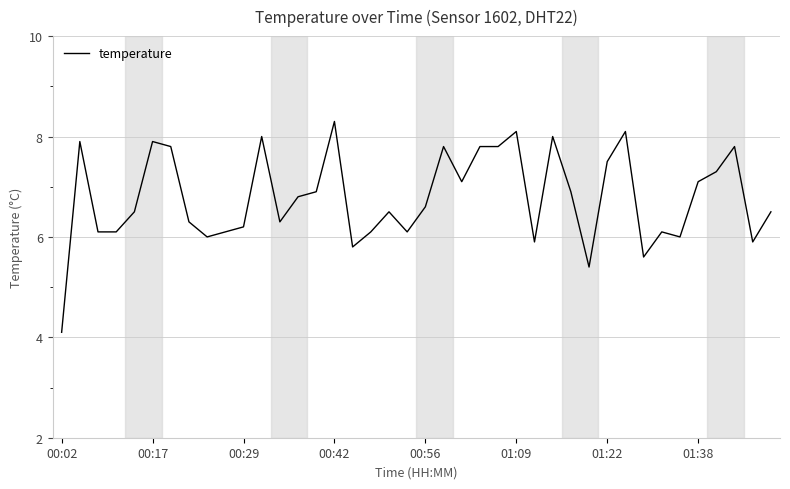

What is the maximum value shown in the chart?

8.3